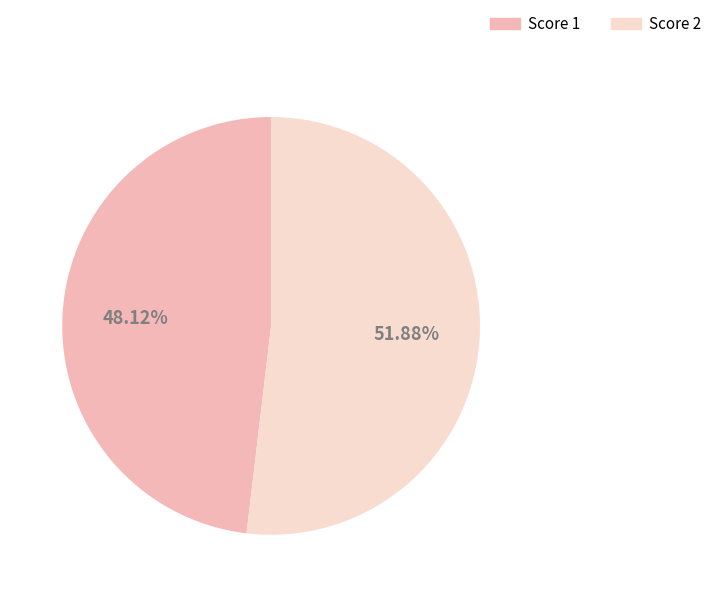

To the nearest percent, what is the difference between the largest and smallest slice percentages?

4%